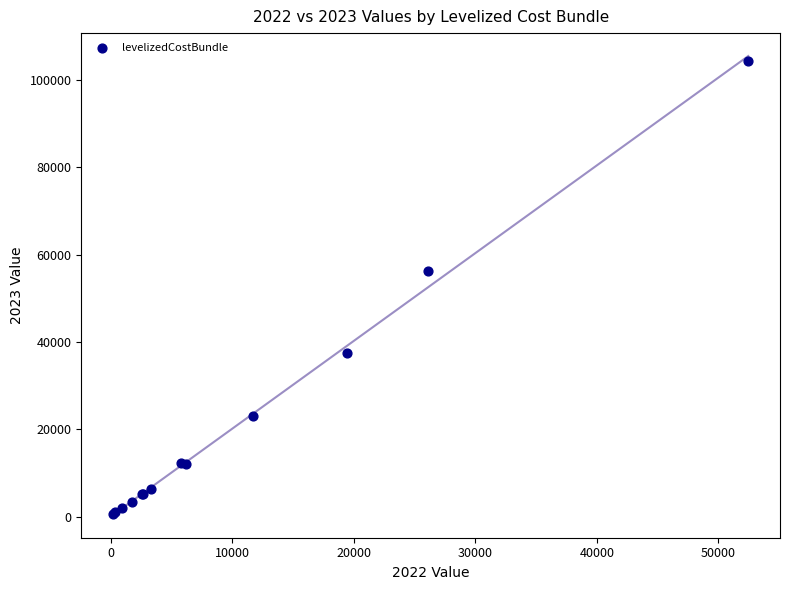

What Y value in the scatter plot is closest to 52460?

56134.1